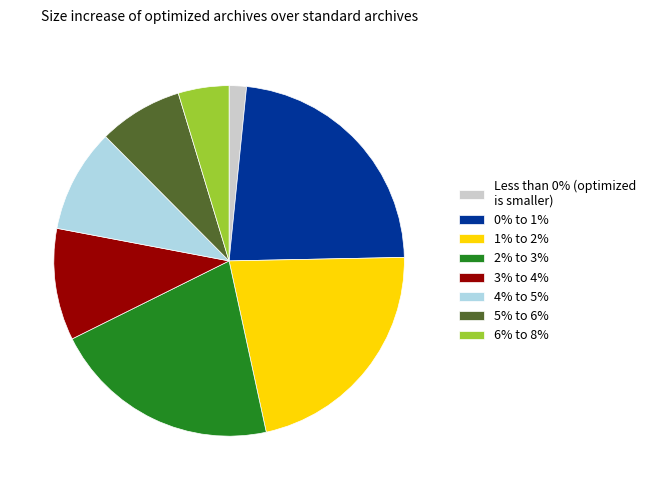

What is the largest slice in the pie chart?

0% to 1%